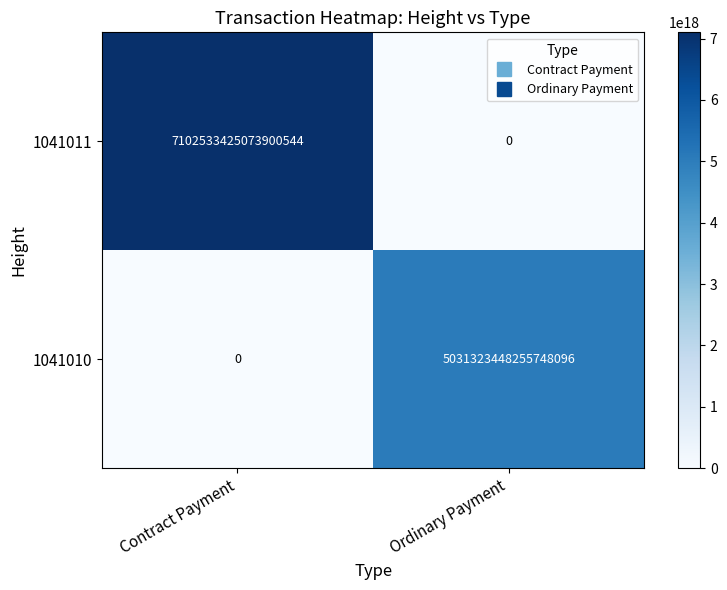

Which series has the largest range (max minus min)?

1041011